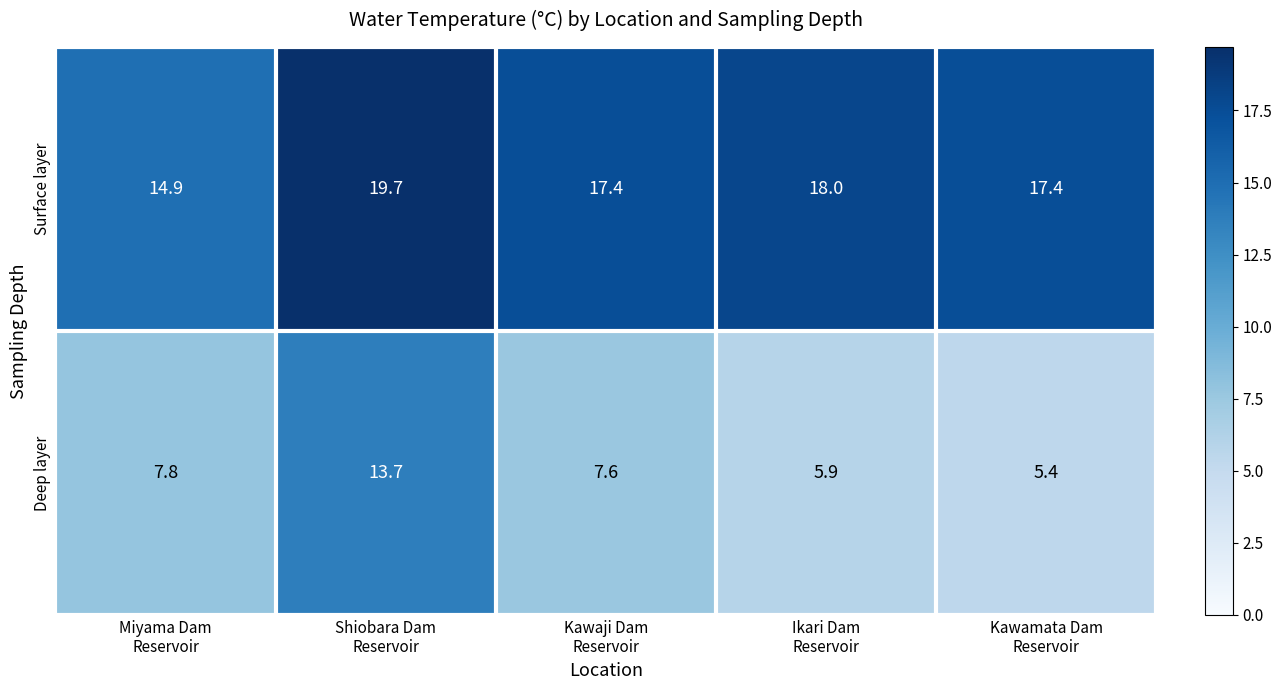

Count the number of categories in the chart.

5